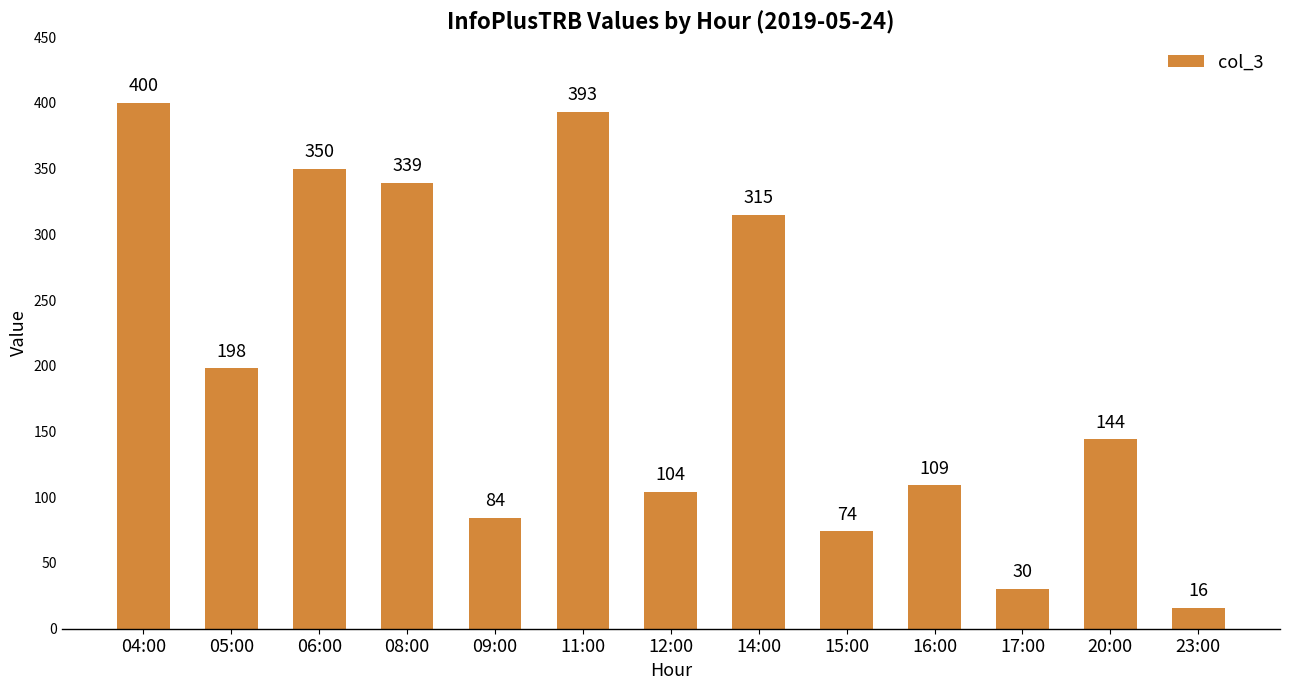

Is it true that the value at 08:00 is 469?

False